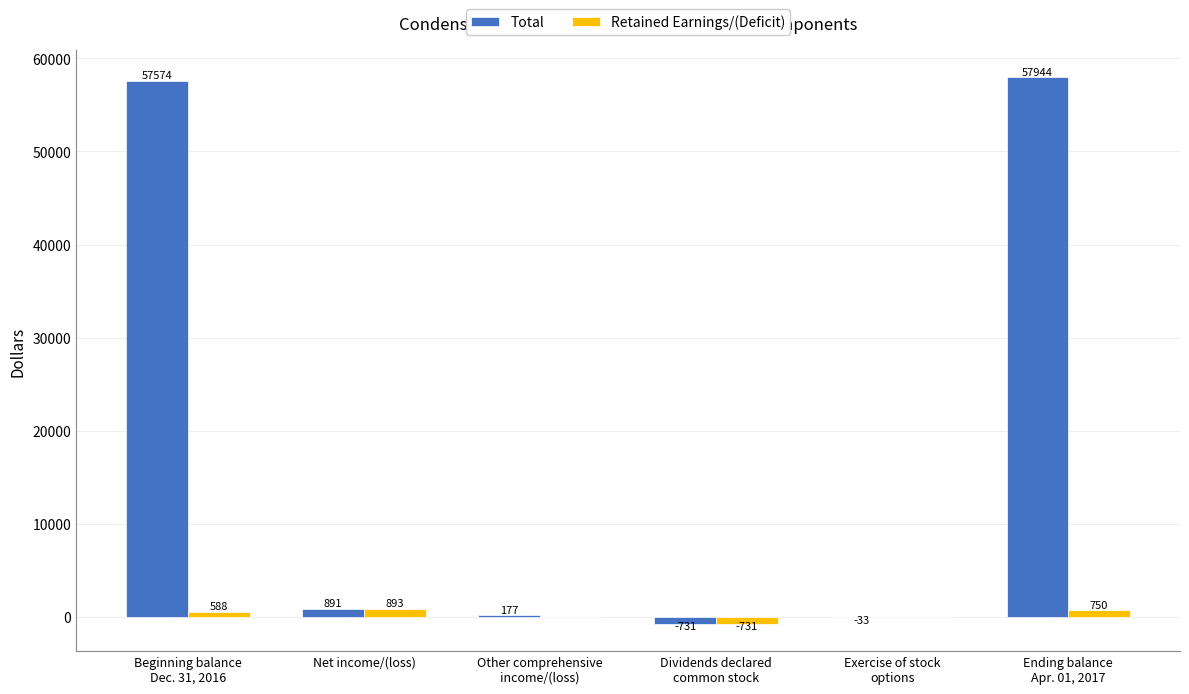

How many categories are shown in the chart?

6